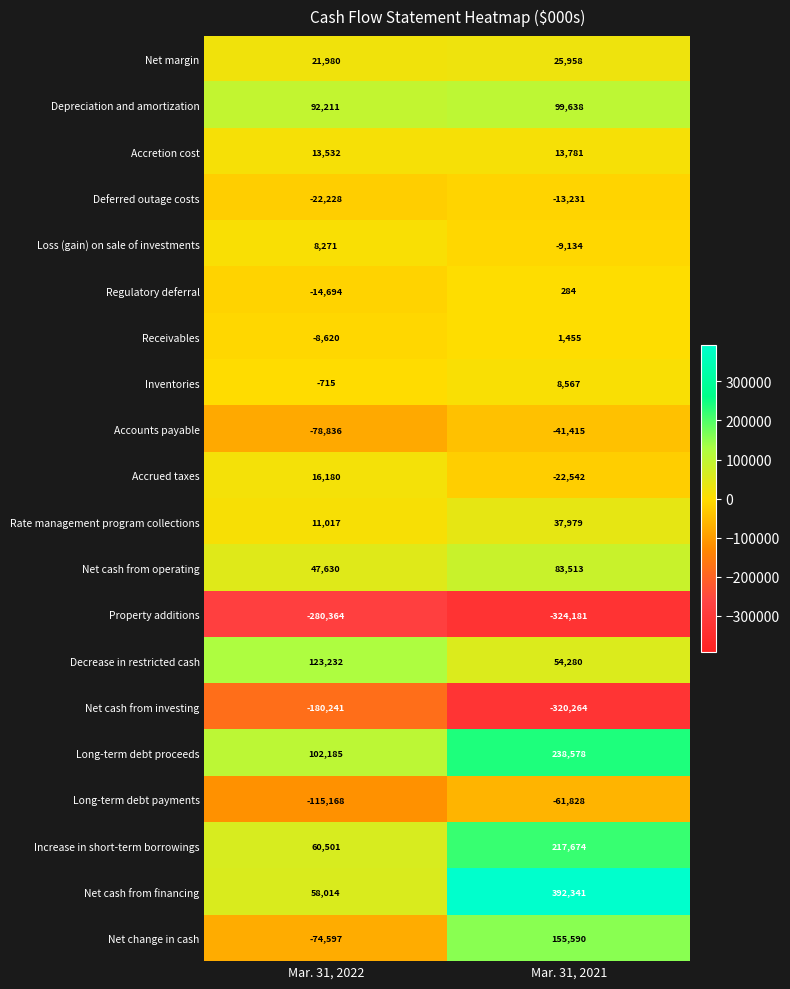

Which series has the largest range (max minus min)?

Net cash from financing